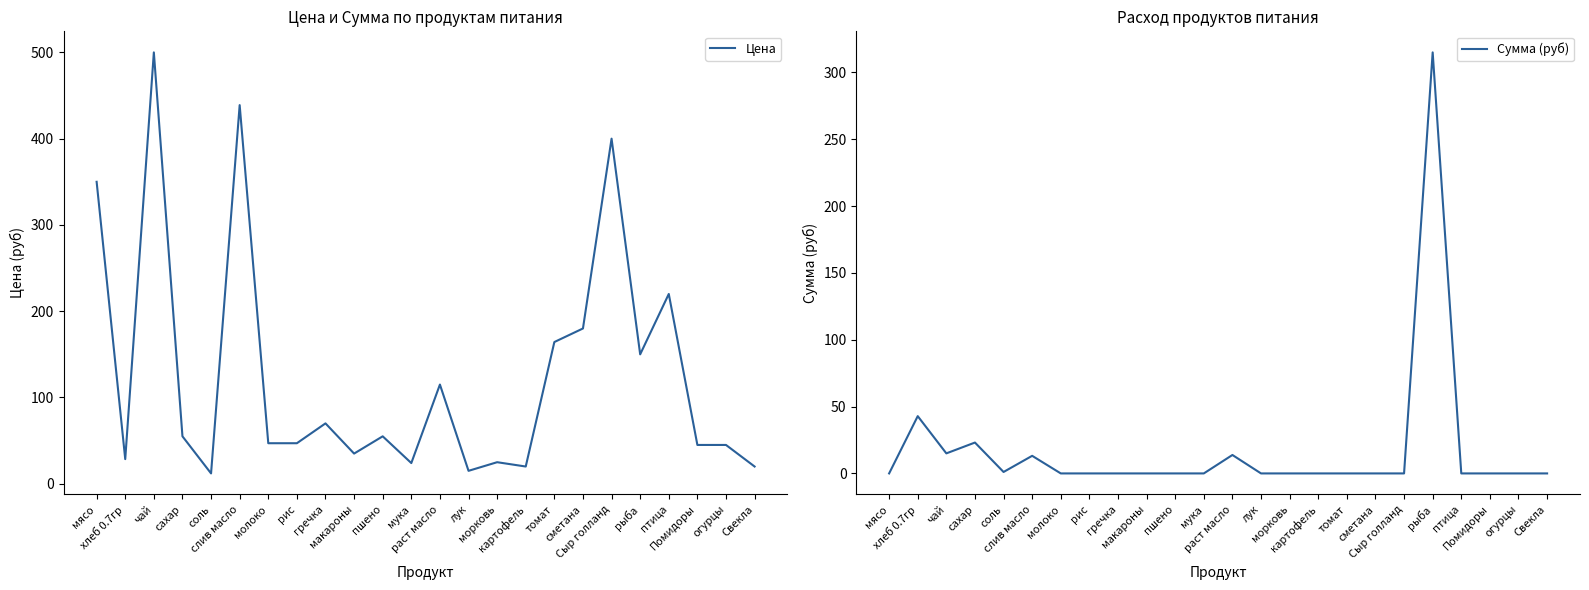

True or false: Цена and Сумма (руб) intersect in this chart.

True